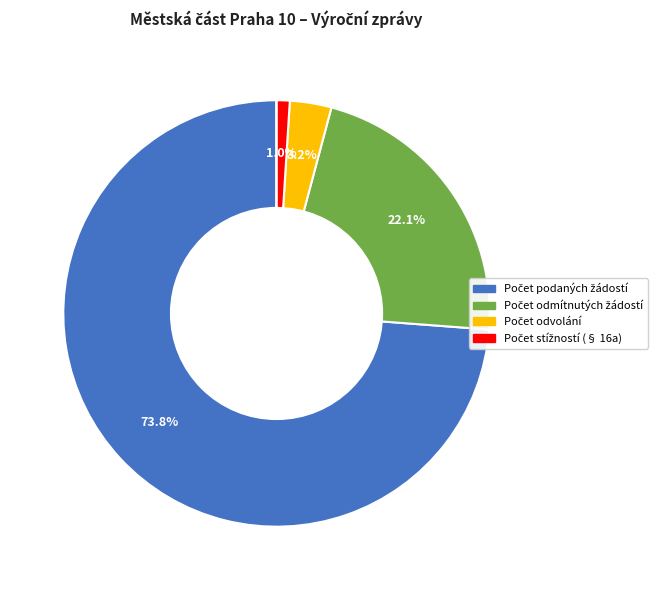

Does any single category account for the majority?

Yes